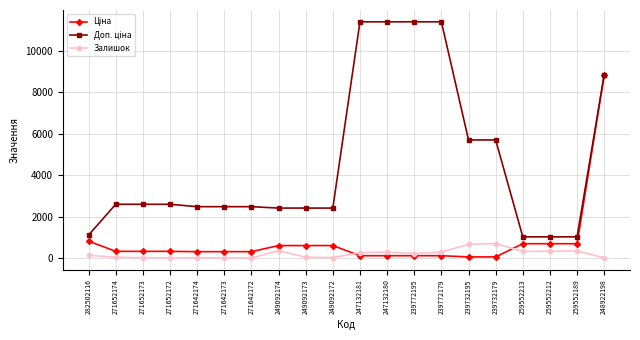

The Залишок series shows 5.0 at 271652172. True or false?

True